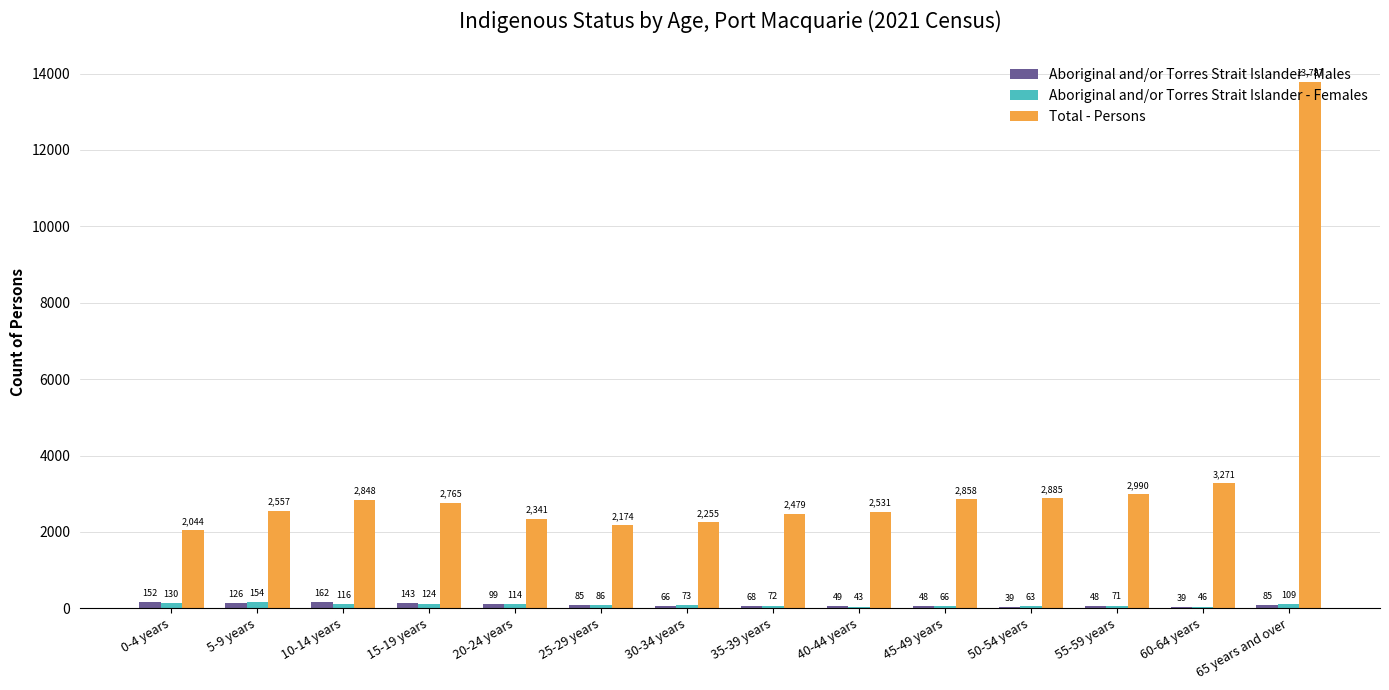

Which series changed the most between 5-9 years and 50-54 years?

Total - Persons